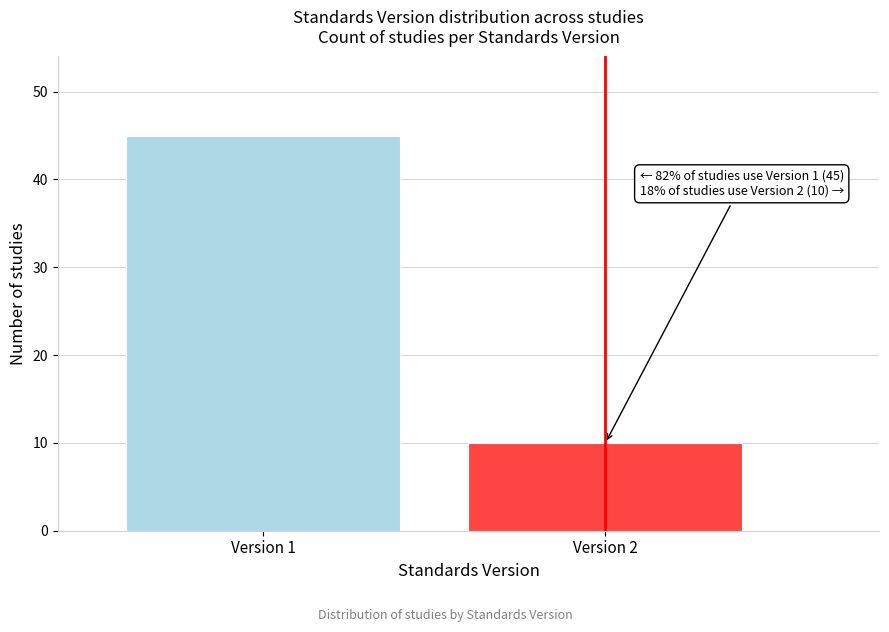

Reading right to left, list all the values displayed in this chart.

Version 2=10	Version 1=45